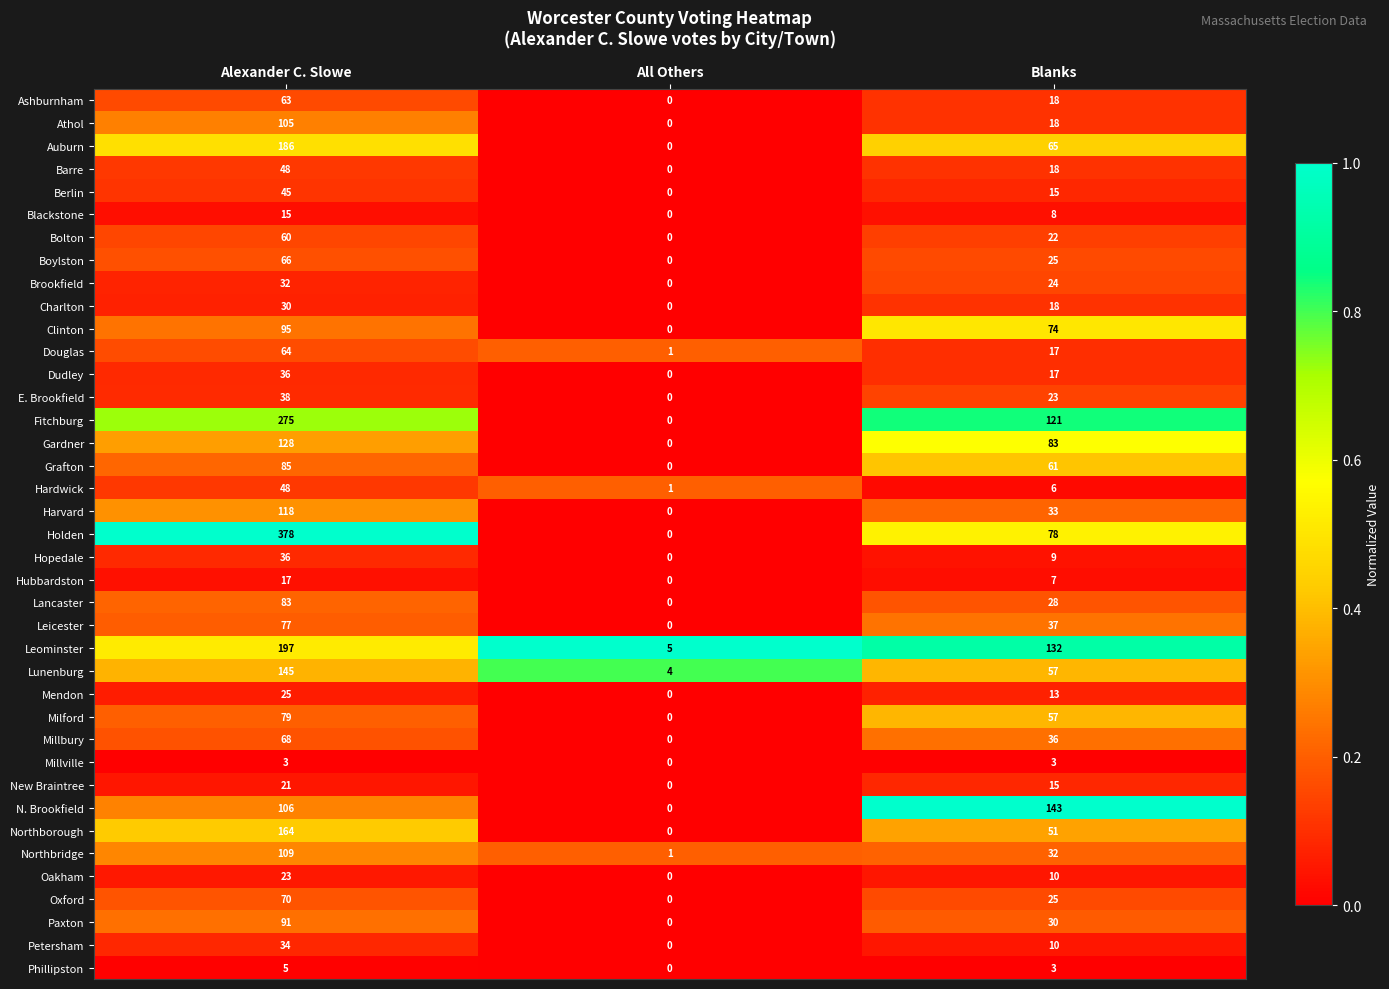

Is it true that Leominster equals 5 at All Others?

True